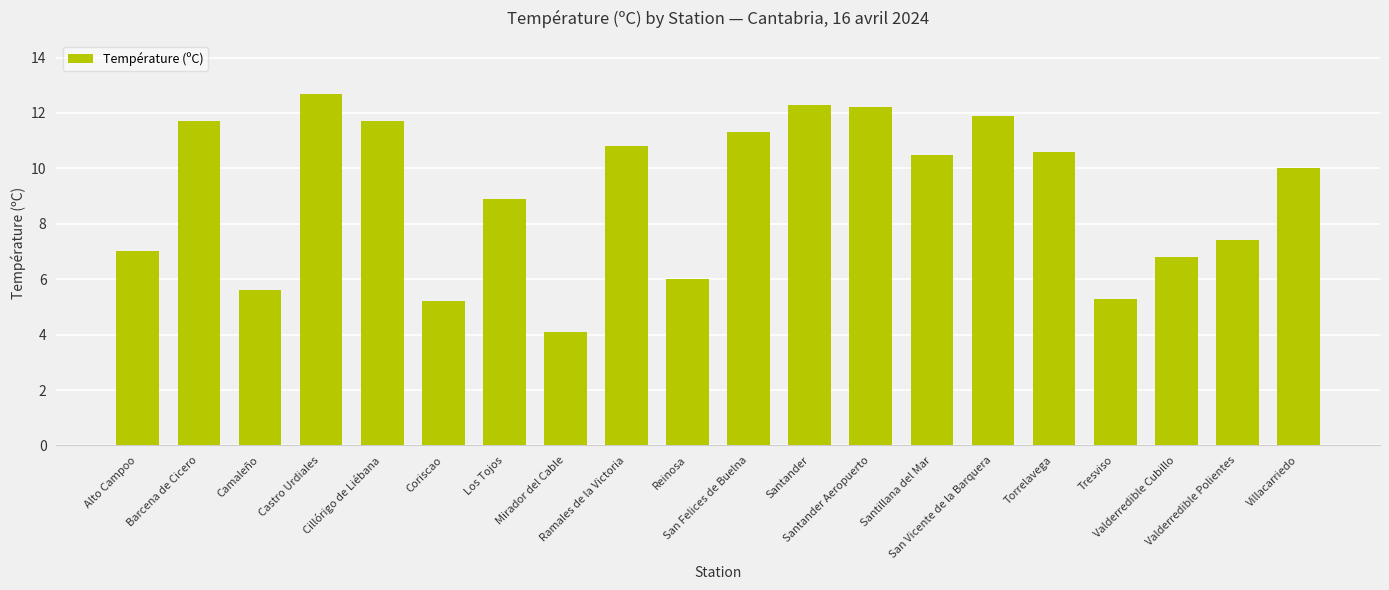

What is the average value?

9.1